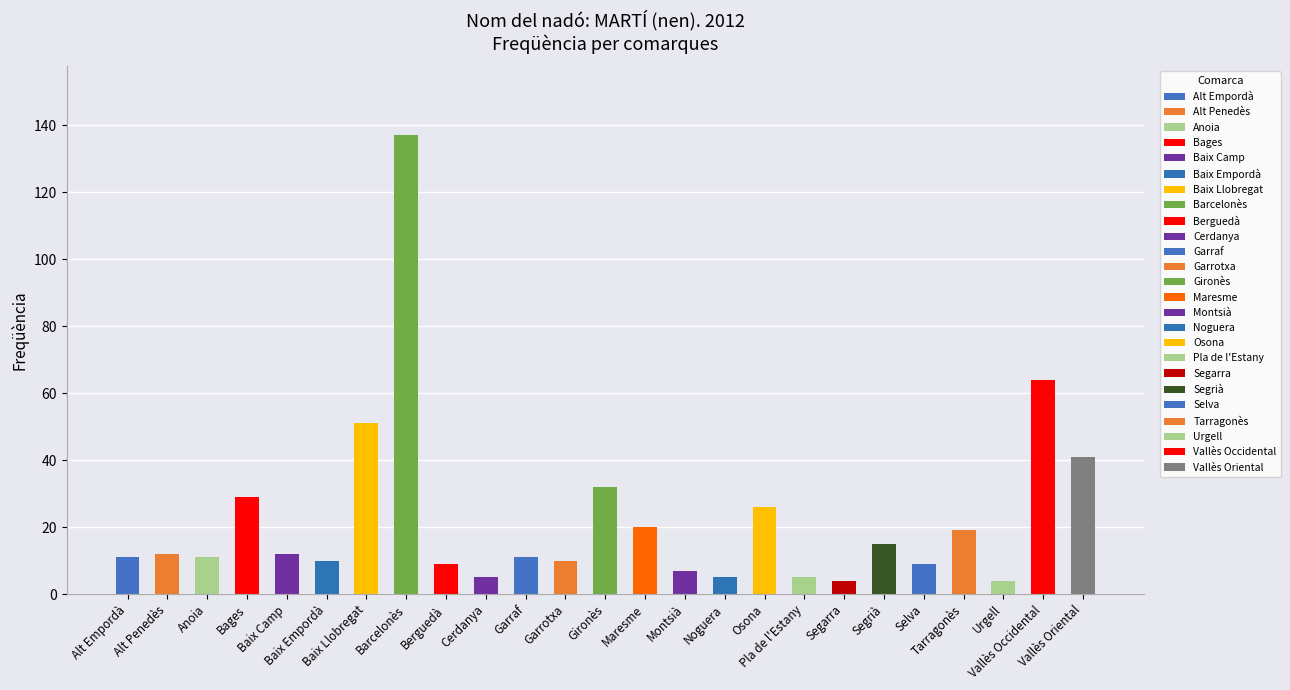

True or false: the data shows 5 at Pla de l'Estany.

True